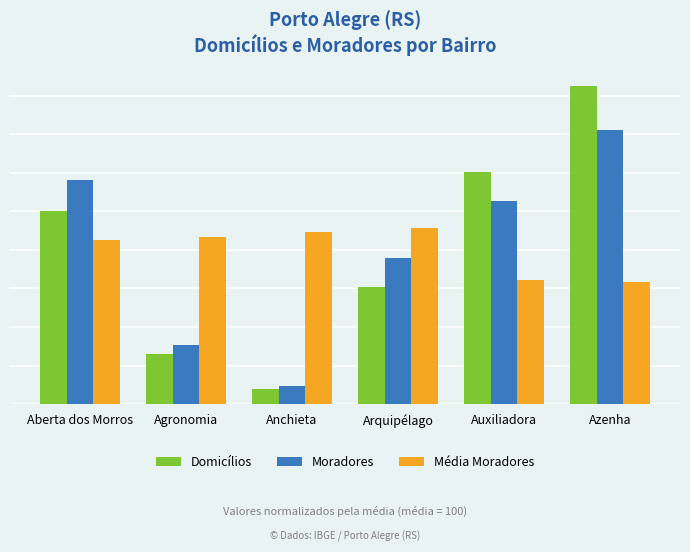

Does the chart contain any negative values?

No